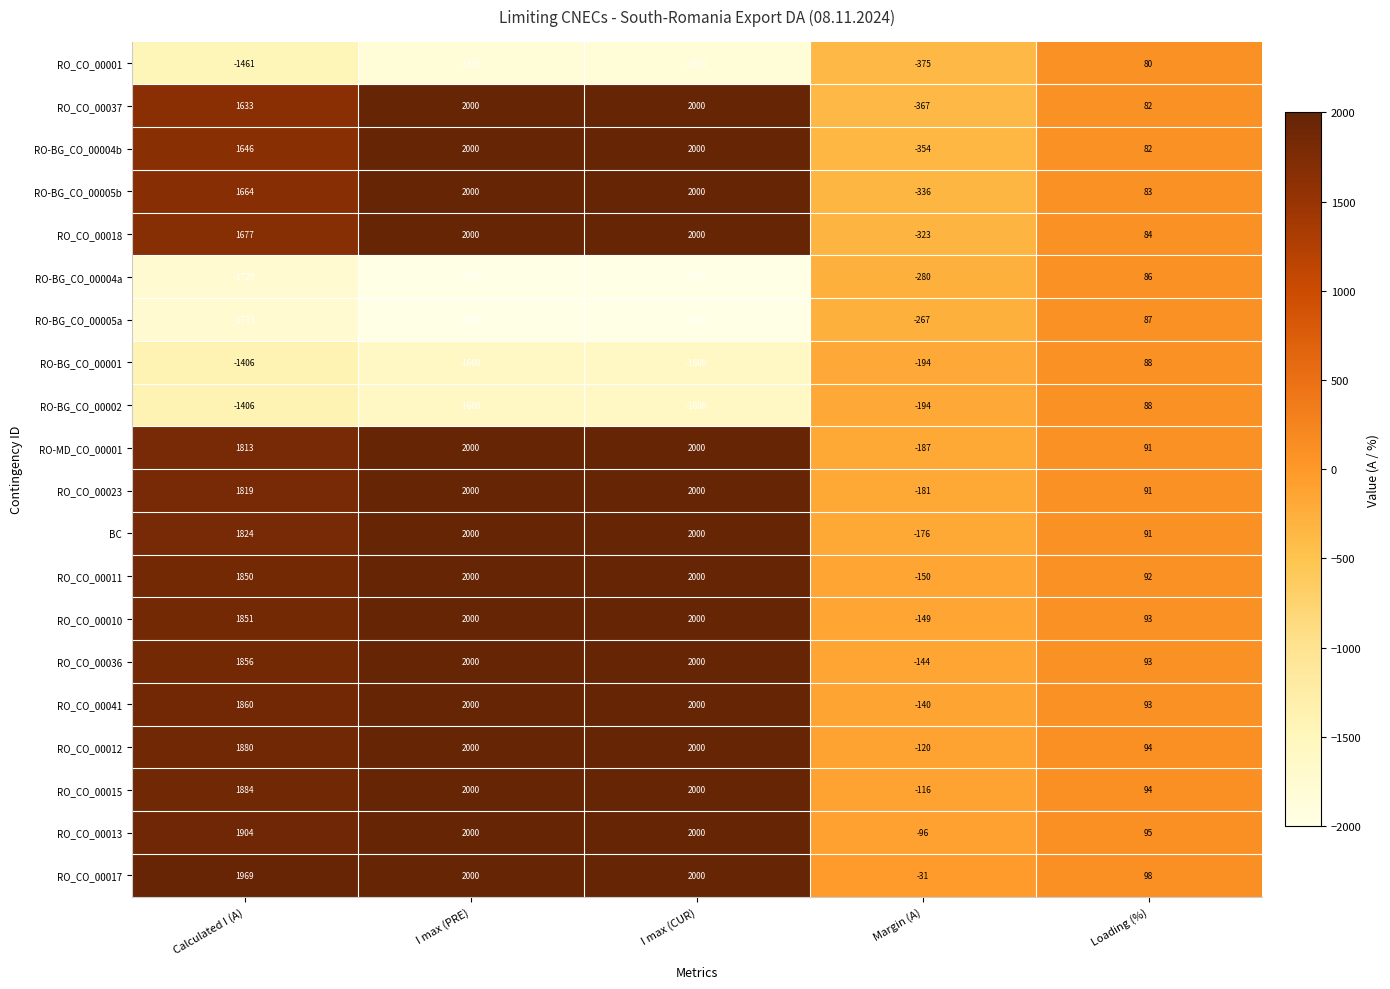

Which series has the largest range (max minus min)?

RO_CO_00037